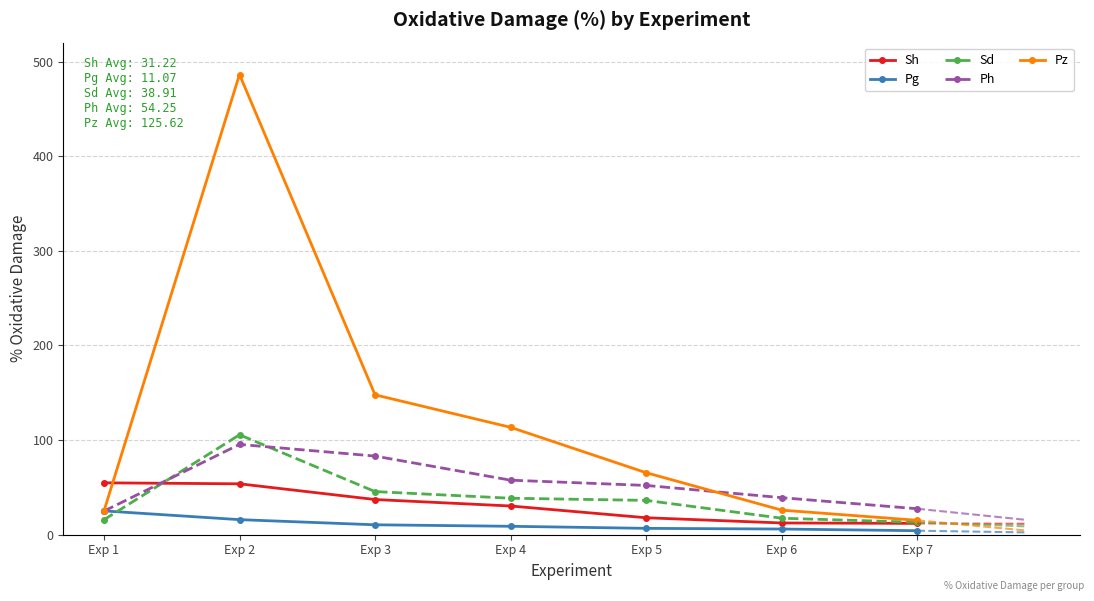

Where does the Sh series first go above 30?

Exp 1